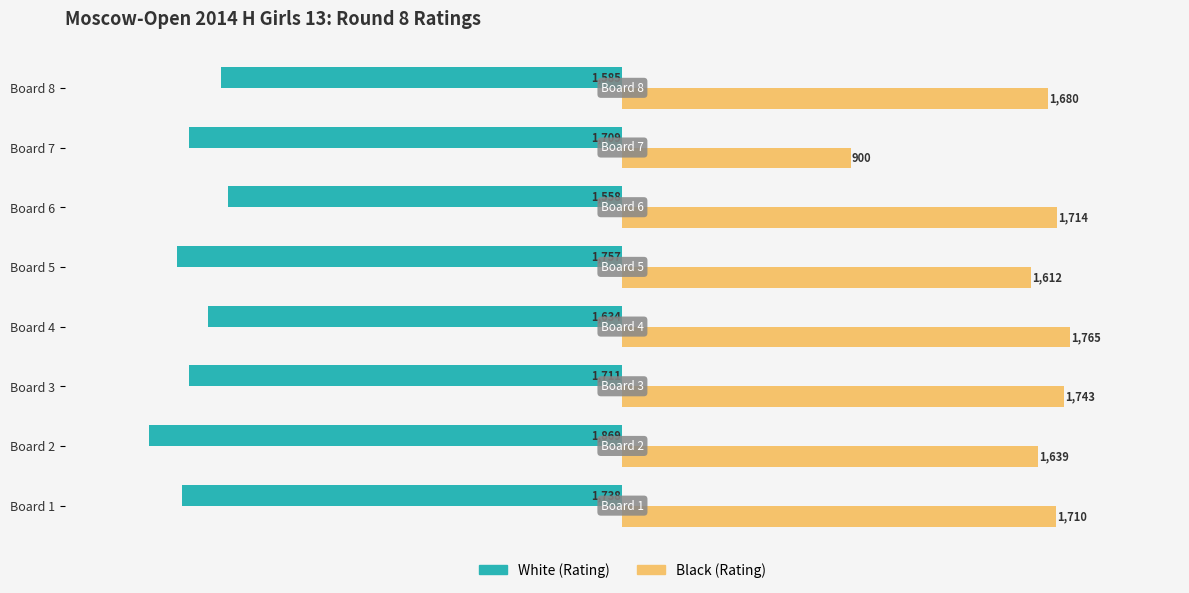

The White (Rating) series shows -2993 at Board 1. True or false?

False